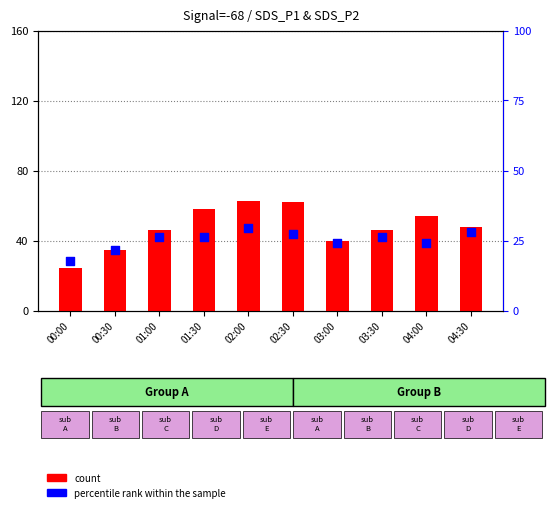

Is the value of percentile rank within the sample at 01:00 greater than the value of count at 02:00?

No